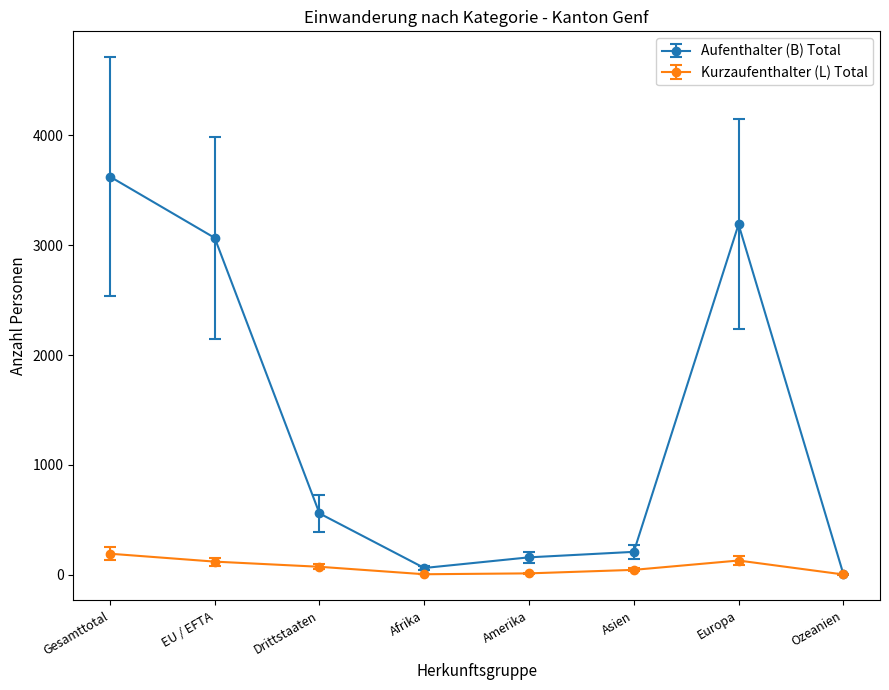

Between Afrika and Amerika, which series saw the biggest shift?

Aufenthalter (B) Total